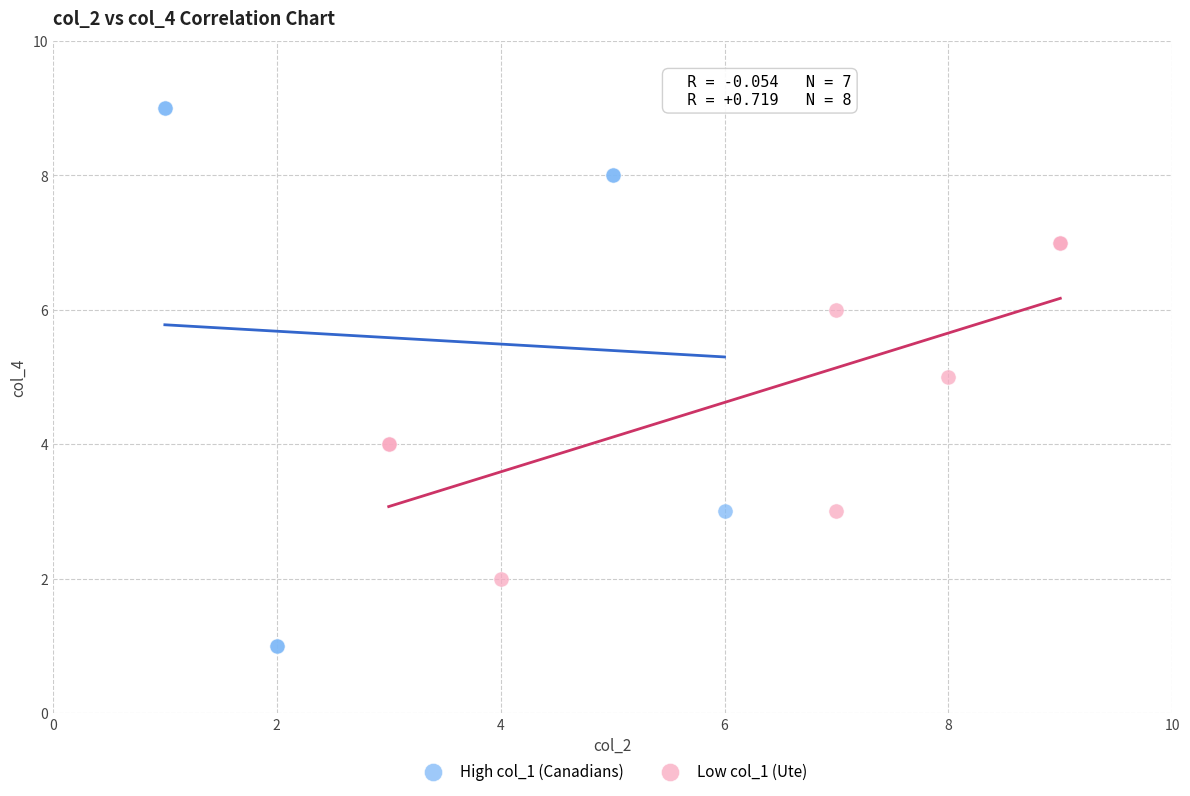

Which series contains the lowest Y value?

High col_1 (Canadians)